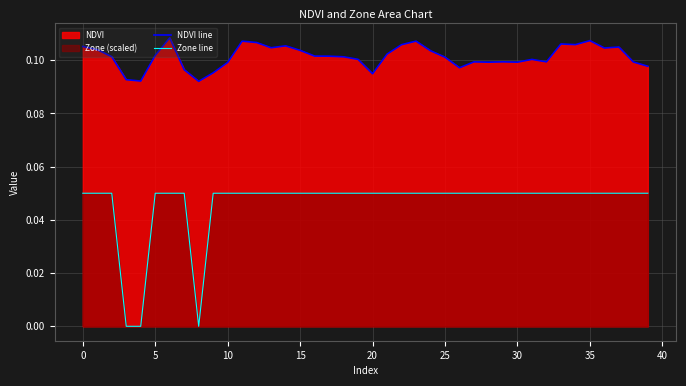

Rank the series by their average value, from lowest to highest.

Zone line, NDVI line